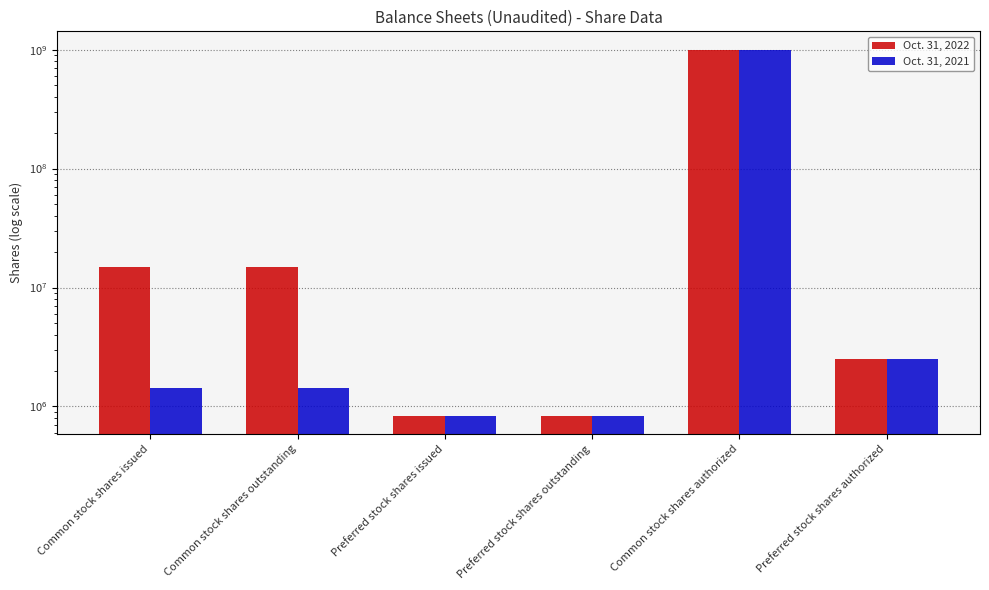

What is the difference between the second highest and minimum values in the Oct. 31, 2021 series?

1662101